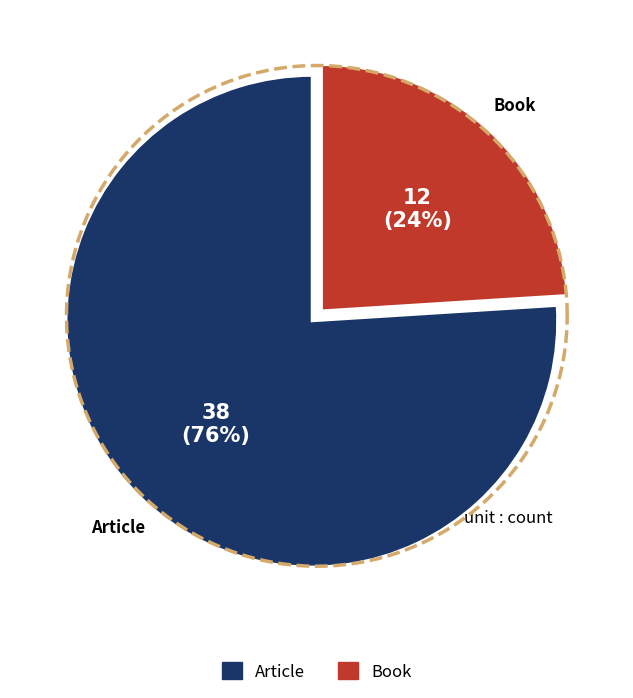

The Book slice represents 30% of the pie. True or false?

False